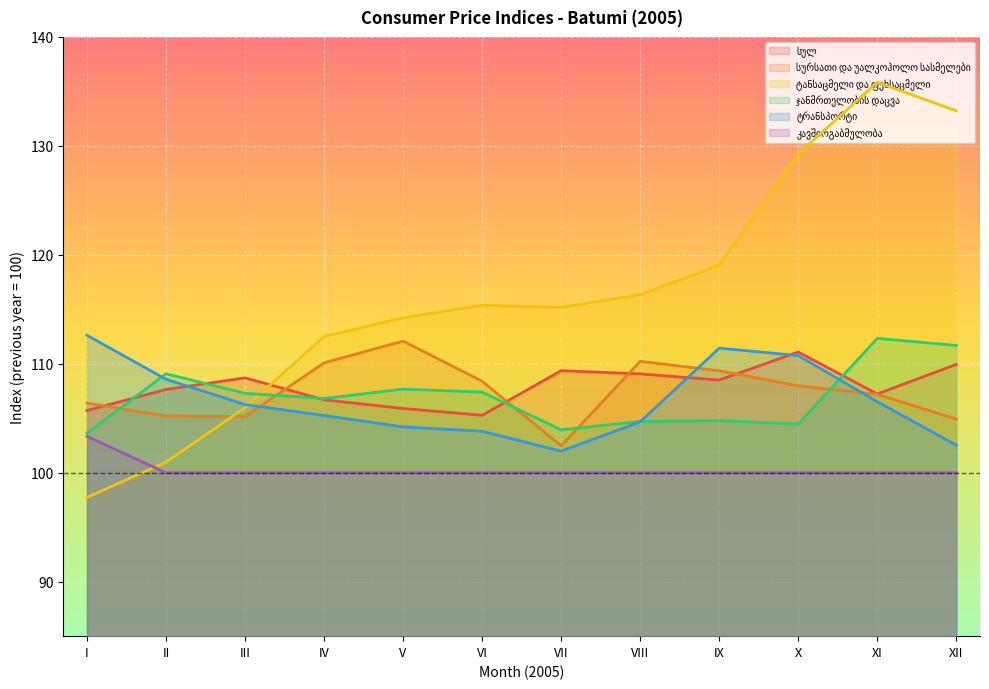

Between VII and X, which series saw the biggest shift?

ტანსაცმელი და ფეხსაცმელი